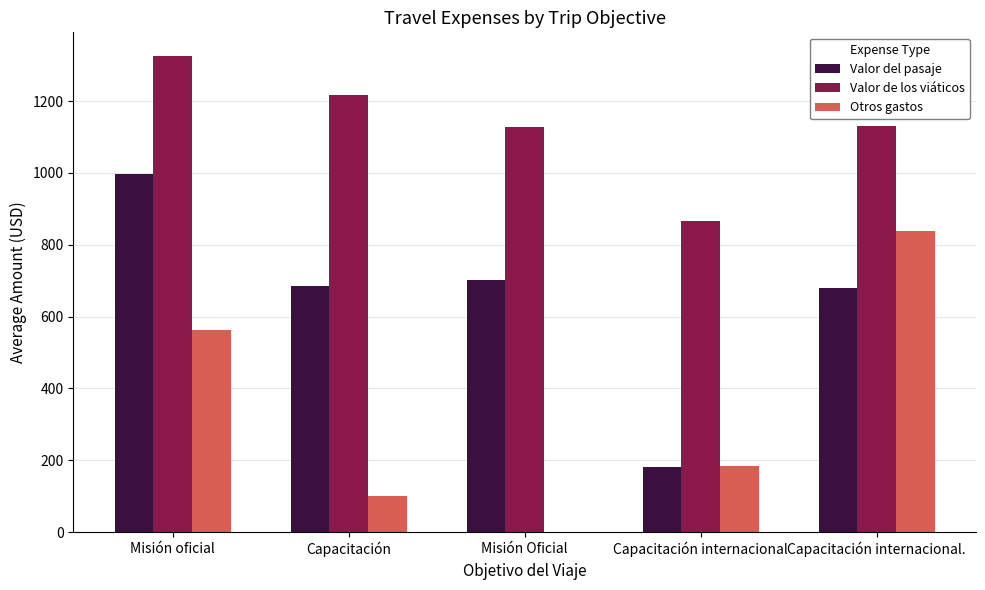

How many values in the Valor del pasaje series exceed 685?

3